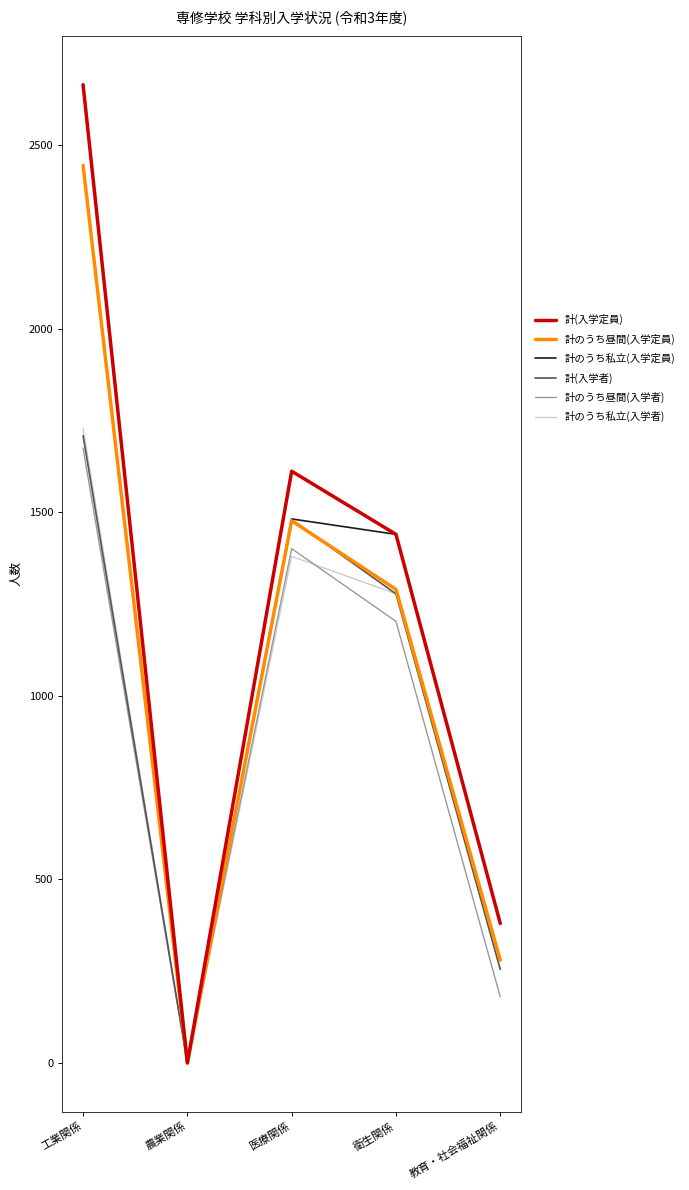

Is it true that 計(入学者) equals 1480 at 医療関係?

True